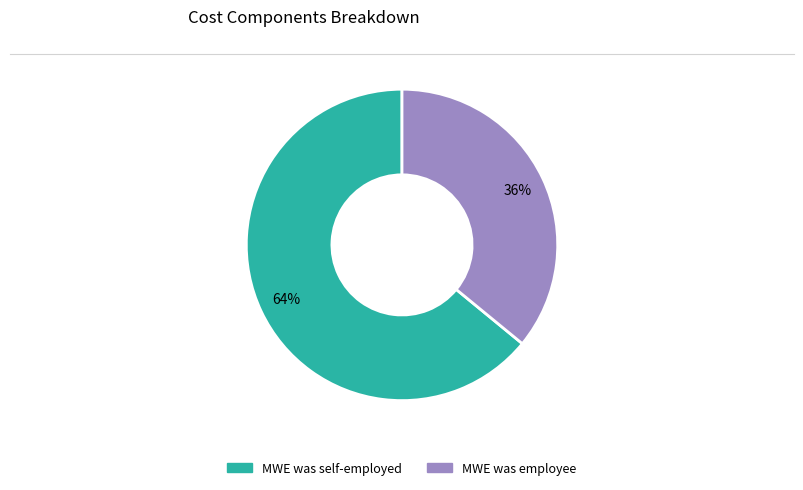

Between MWE was self-employed and MWE was employee, which is larger?

MWE was self-employed